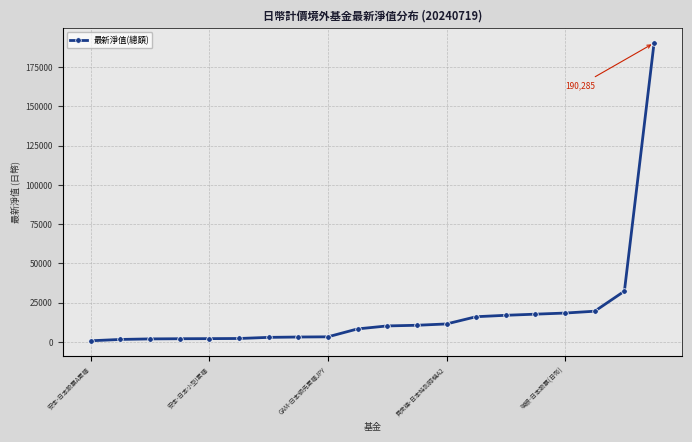

What is the sum of all values?

372918.2